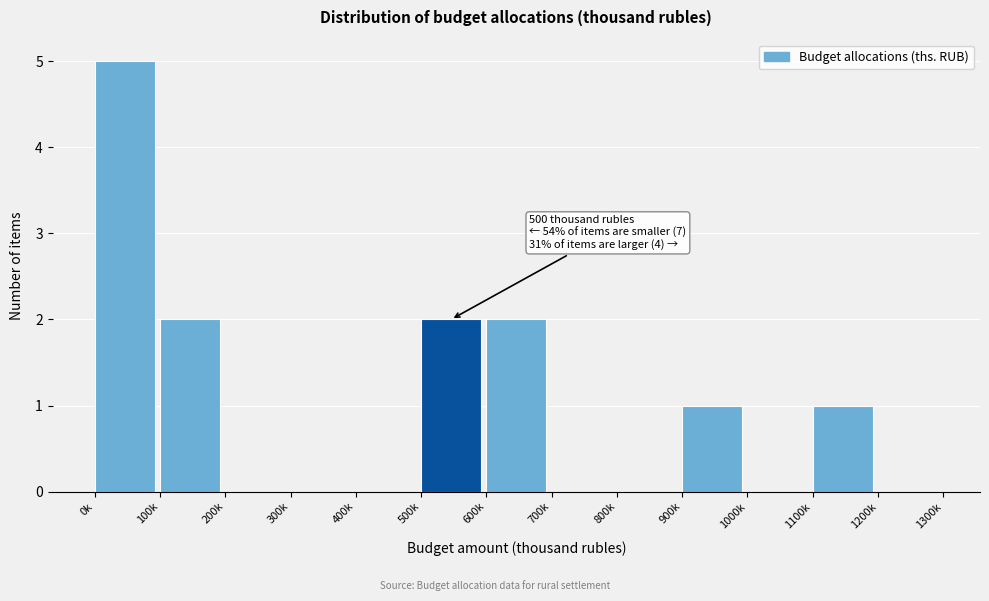

Reading right to left, transcribe all the data shown in this chart.

1200k=0	1100k=1	1000k=0	900k=1	800k=0	700k=0	600k=2	500k=2	400k=0	300k=0	200k=0	100k=2	0k=5